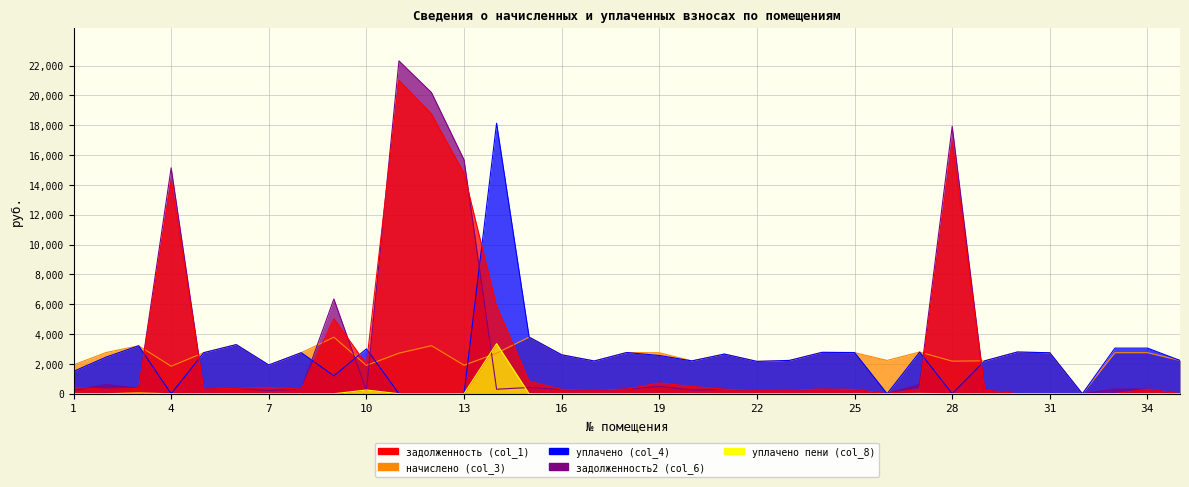

At 27, list the series in order from smallest to largest.

уплачено пени (col_8), задолженность (col_1), задолженность2 (col_6), уплачено (col_4), начислено (col_3)